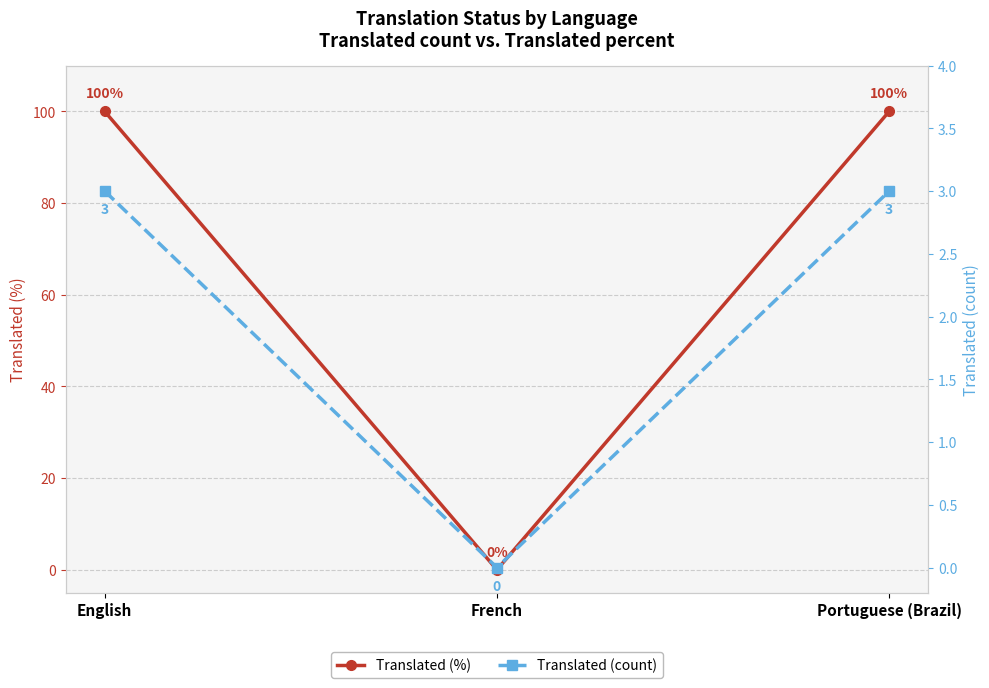

Reading right to left, extract all data points from this chart.

translated_percent: 100	0	100
translated: 3	0	3